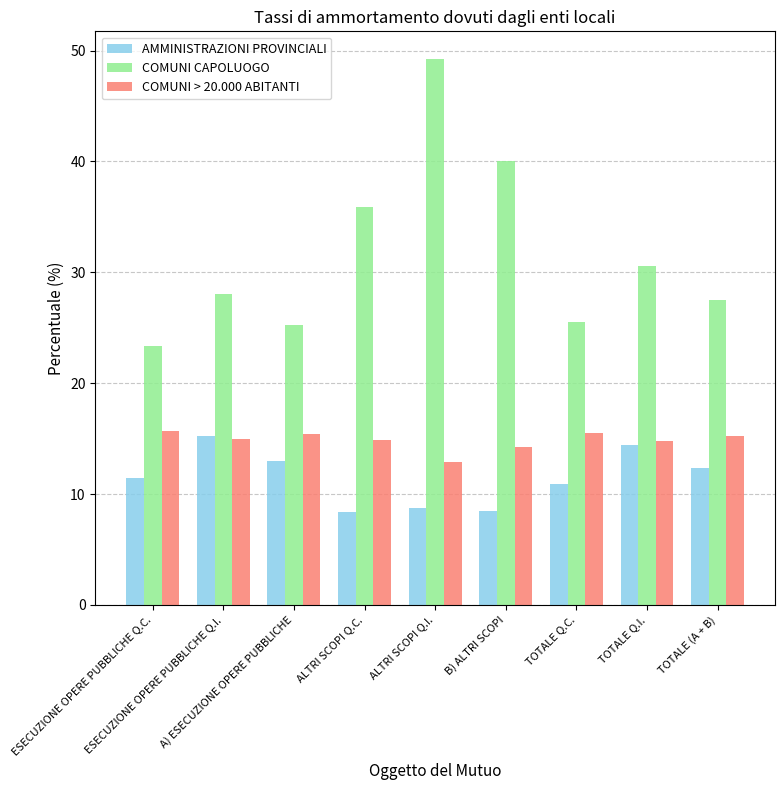

Is the value of AMMINISTRAZIONI PROVINCIALI at ESECUZIONE OPERE PUBBLICHE Q.C. greater than the value of COMUNI CAPOLUOGO at TOTALE Q.I.?

No